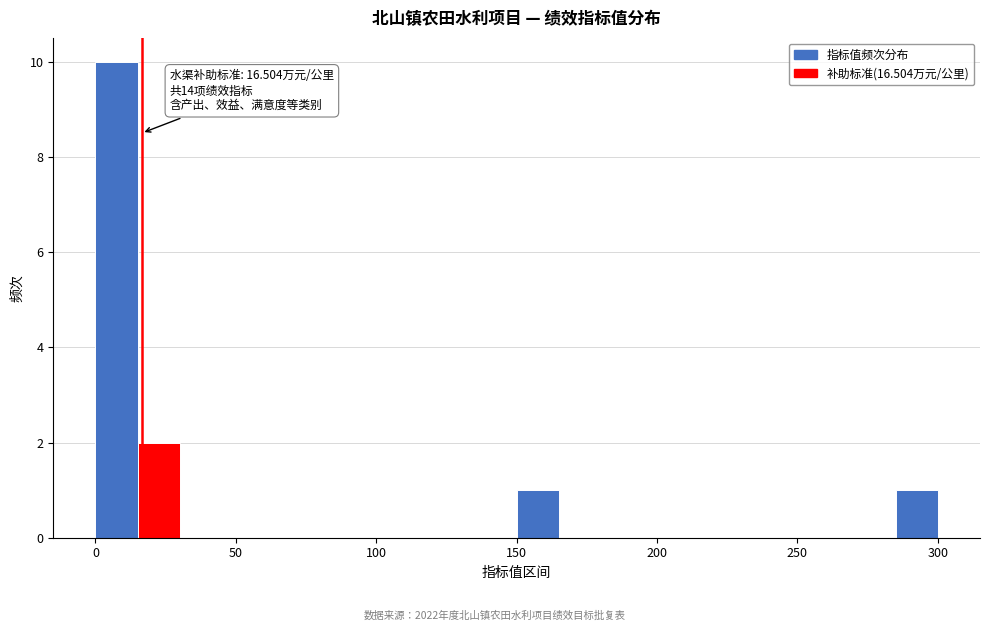

Around what value on the x-axis is the tallest bar? Give the approximate position of its centre, as read against the axis.

10